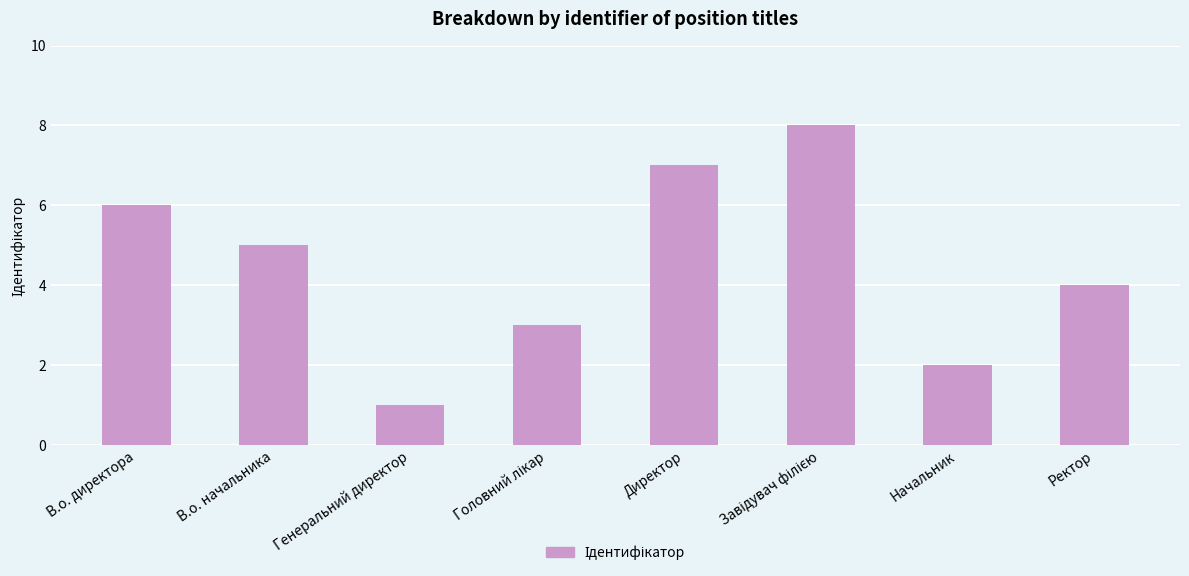

What is the value of the 8th bar from the left?

4